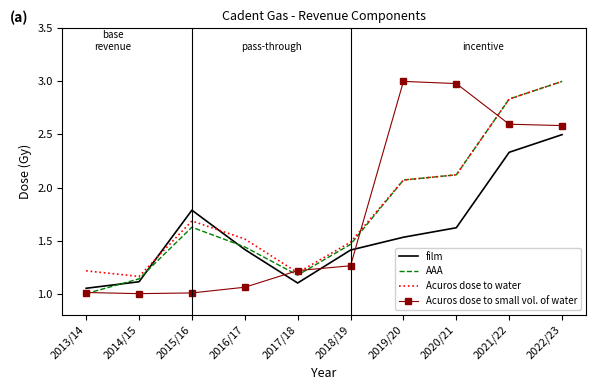

What is the smallest value displayed?

1.0